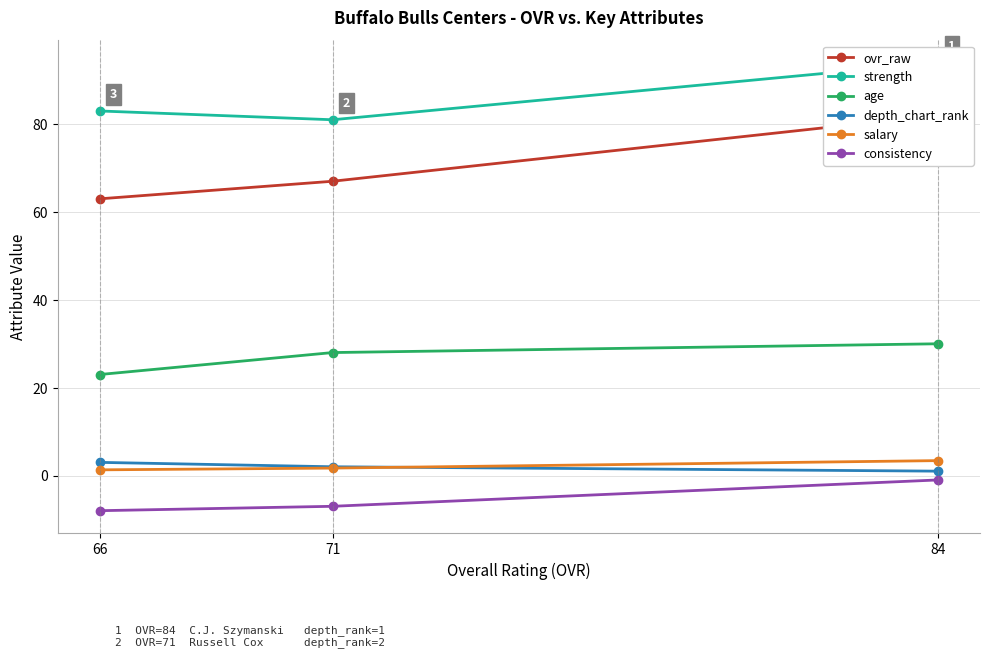

Is the value of depth_chart_rank at 71 greater than the value of age at 84?

No